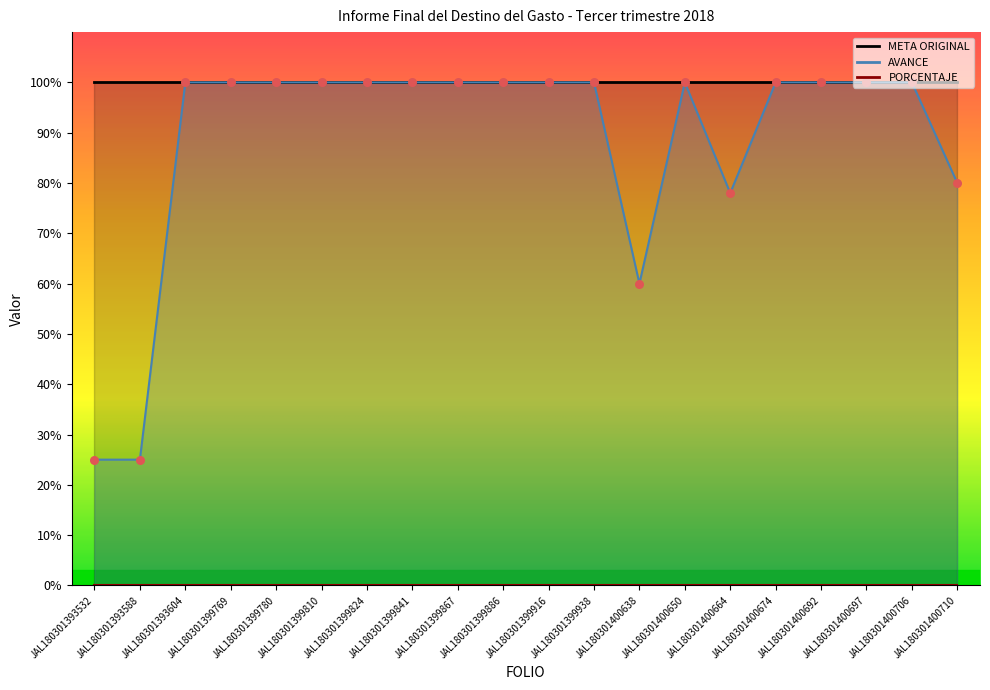

Which series has the widest spread of Y values?

AVANCE